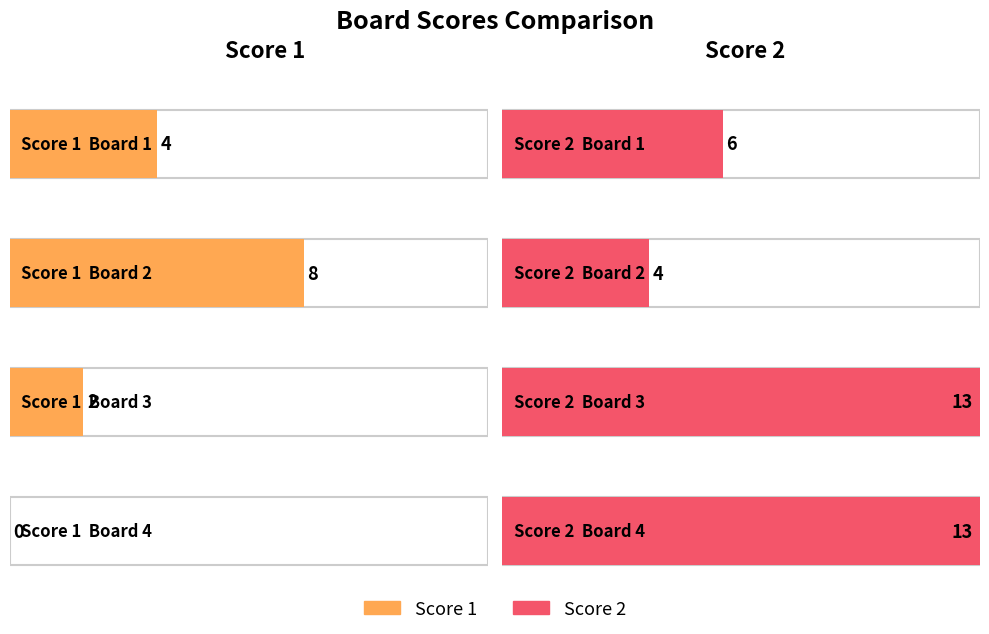

Where is Score 1 nearest to the value 4?

Board 1